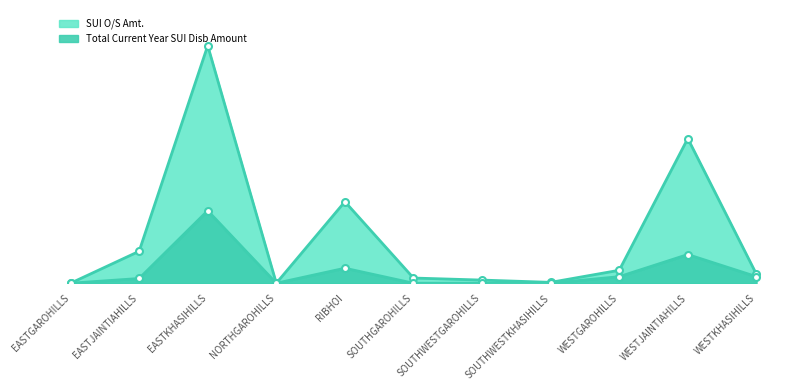

How many categories are shown in the chart?

11